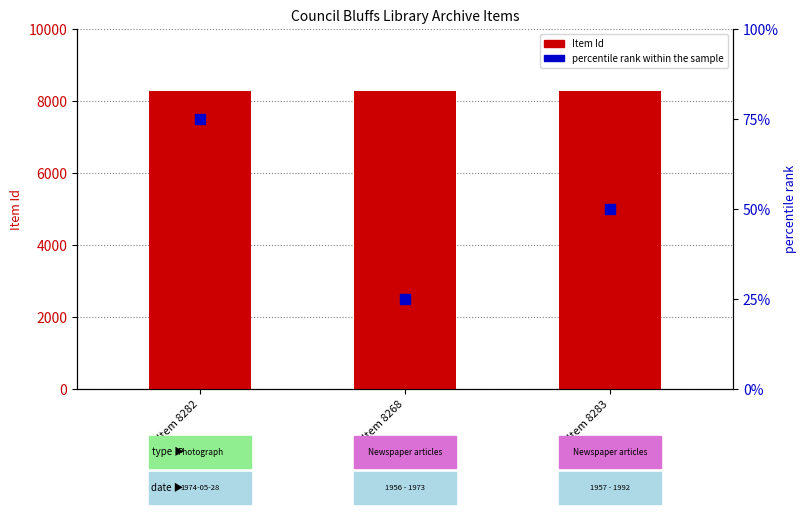

At which category is the sum across all series the highest?

Item 8282